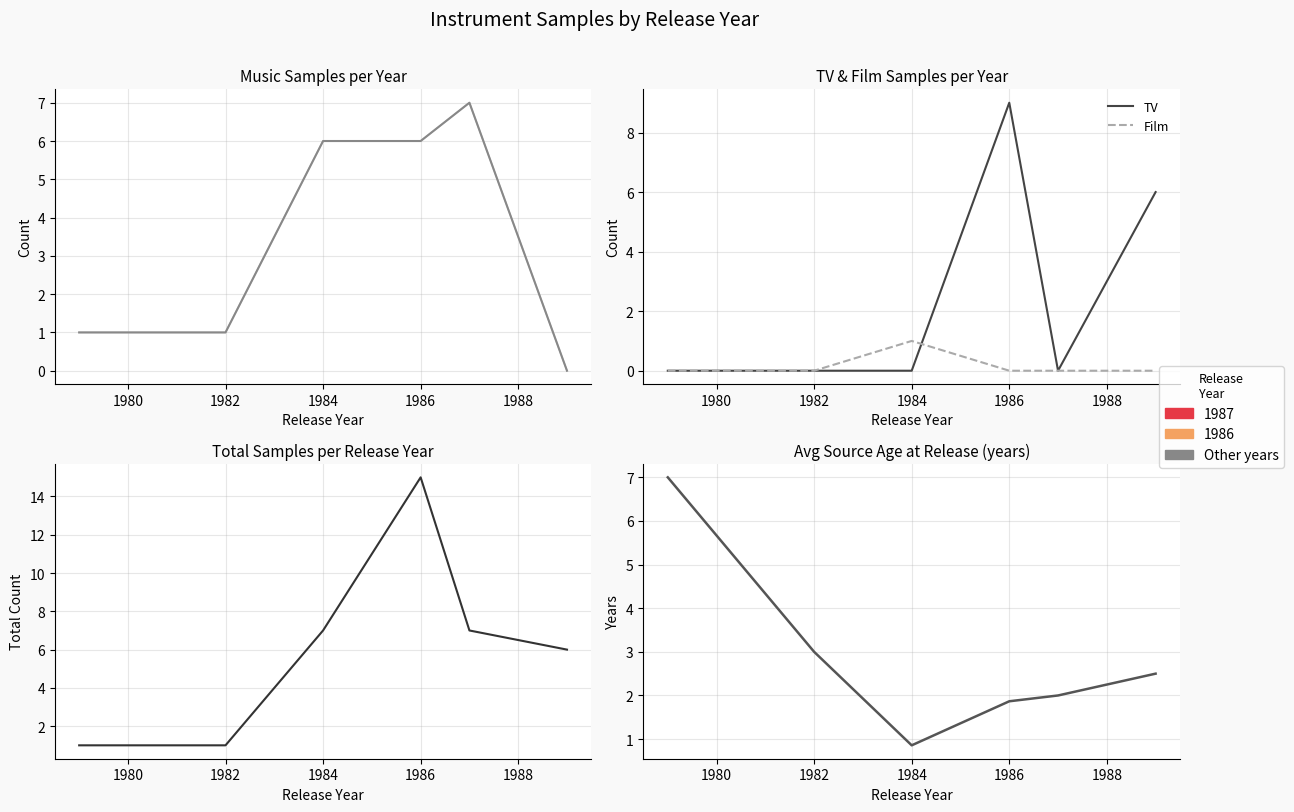

What is the spread (max minus min) of values at 1982?

3.0